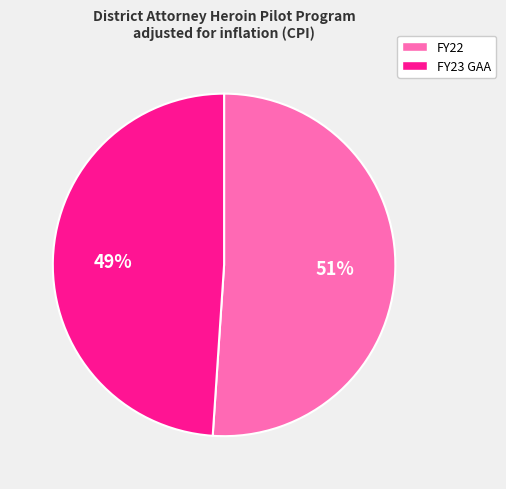

How many segments does this pie chart have?

2